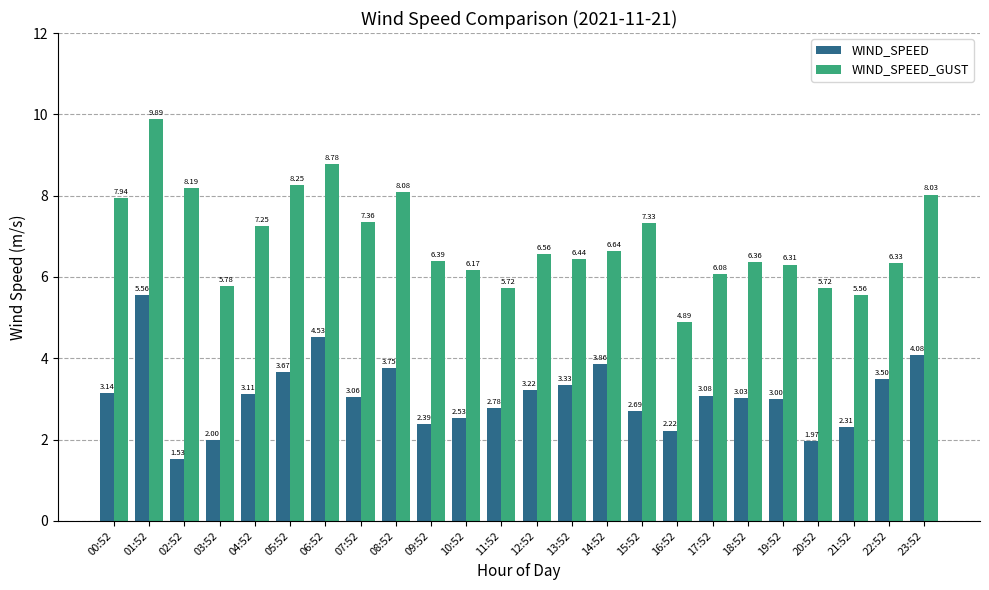

Which series changed the most between 01:52 and 04:52?

WIND_SPEED_GUST